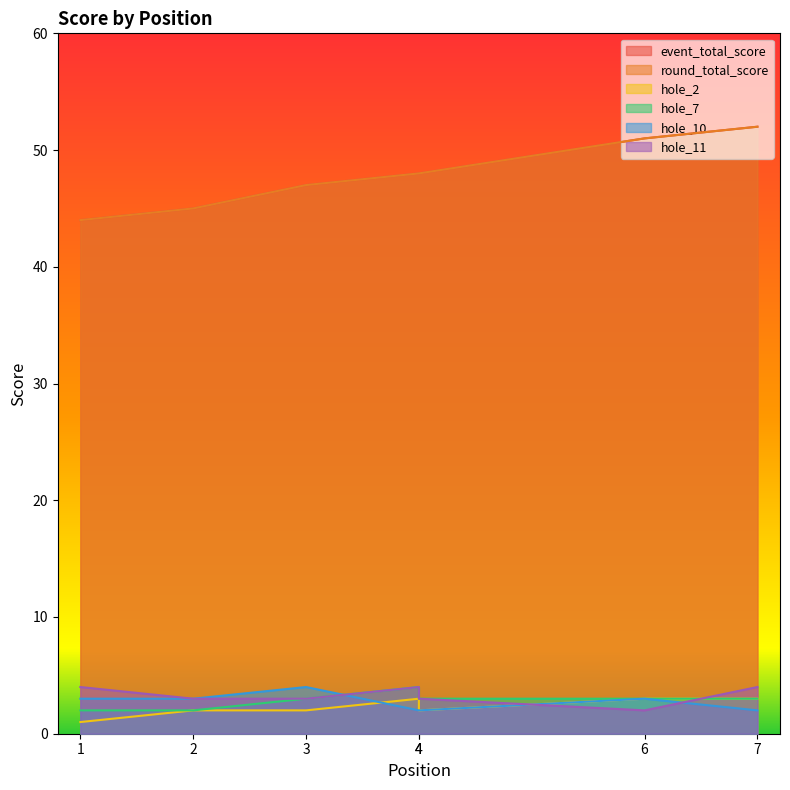

At which category does the chart reach its peak across all series?

7